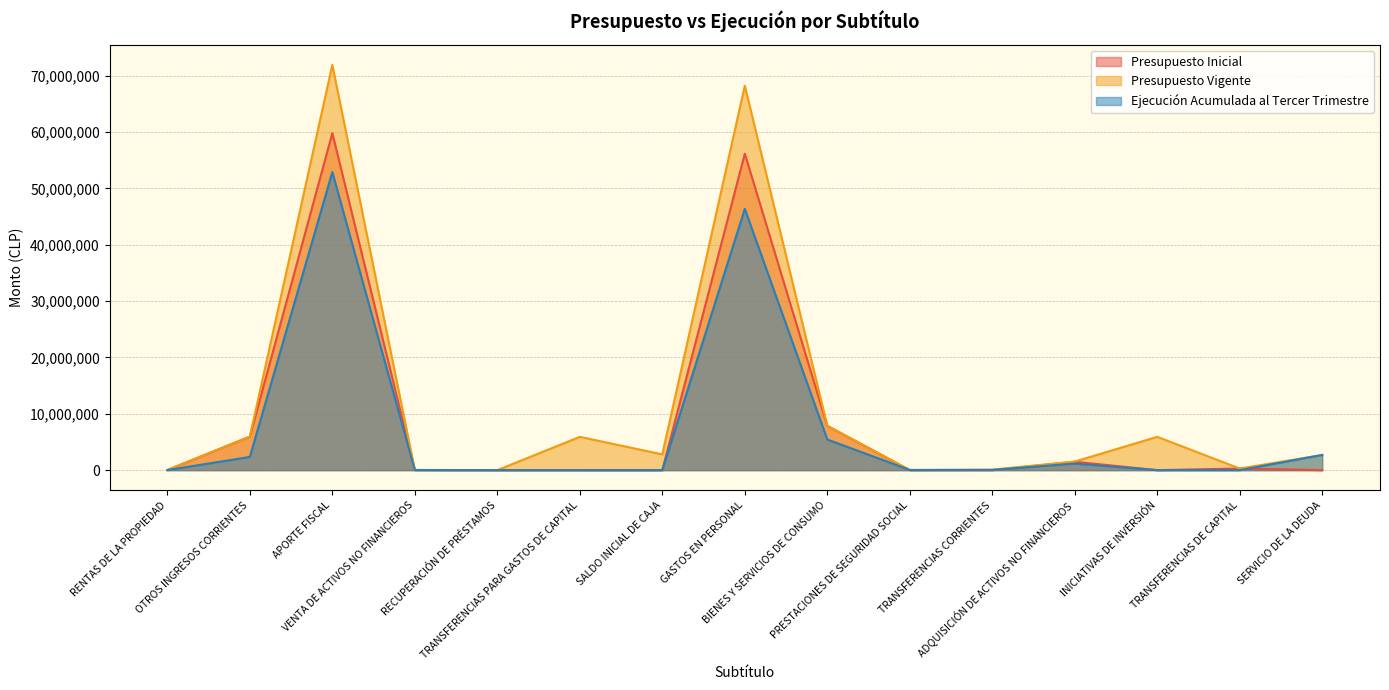

Rank the series at ADQUISICIÓN DE ACTIVOS NO FINANCIEROS from lowest to highest value.

Ejecución Acumulada al Tercer Trimestre, Presupuesto Inicial, Presupuesto Vigente